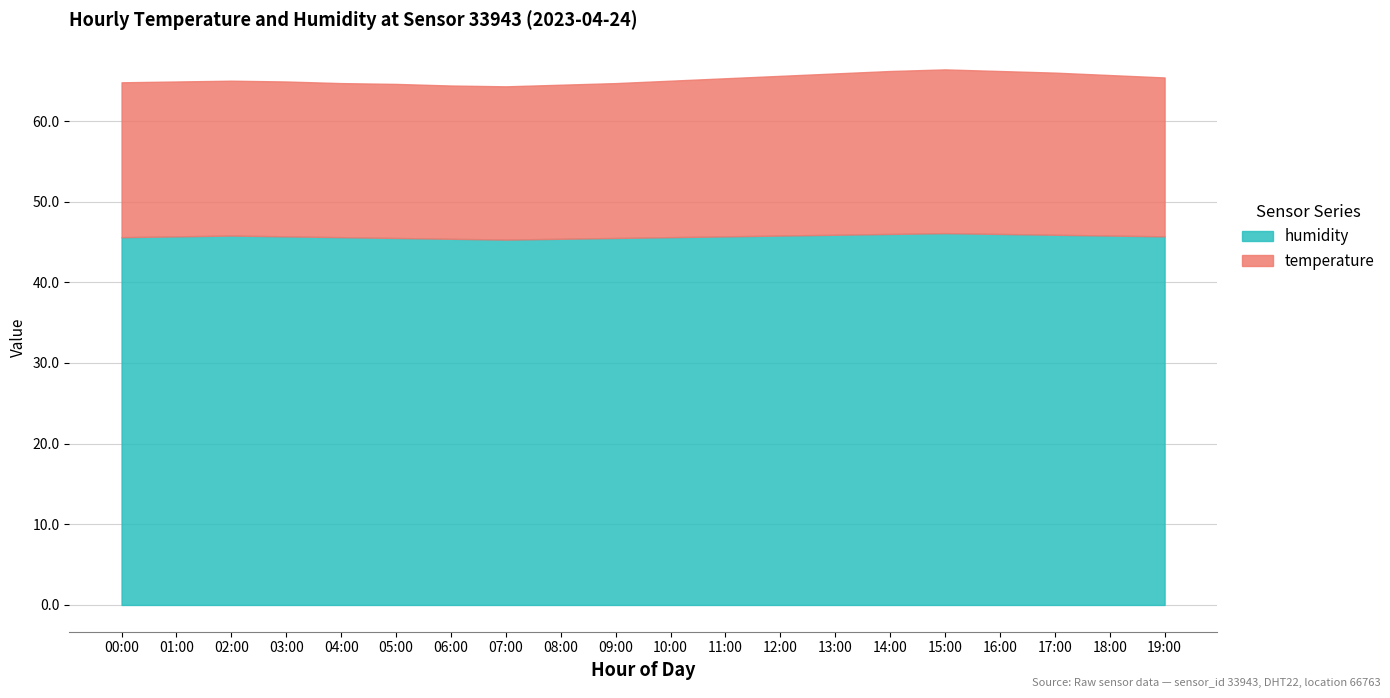

What is the spread (max minus min) of values at 14:00?

25.8